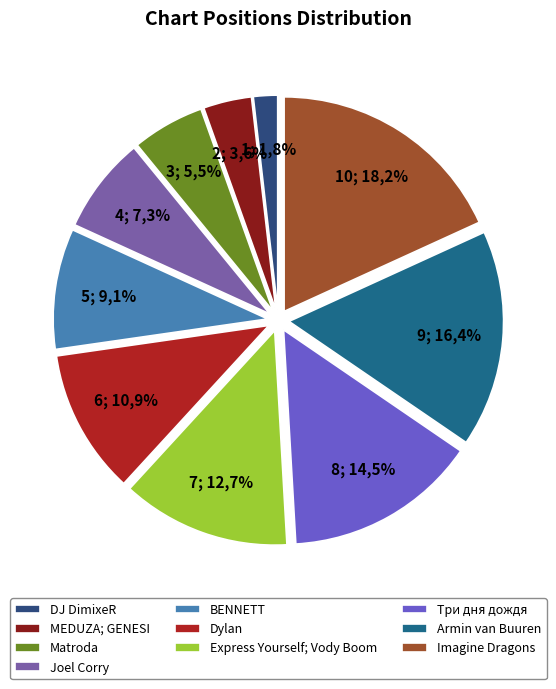

Rank the categories by value from lowest to highest.

DJ DimixeR, MEDUZA; GENESI, Matroda, Joel Corry, BENNETT, Dylan, Express Yourself; Vody Boom, Три дня дождя, Armin van Buuren, Imagine Dragons